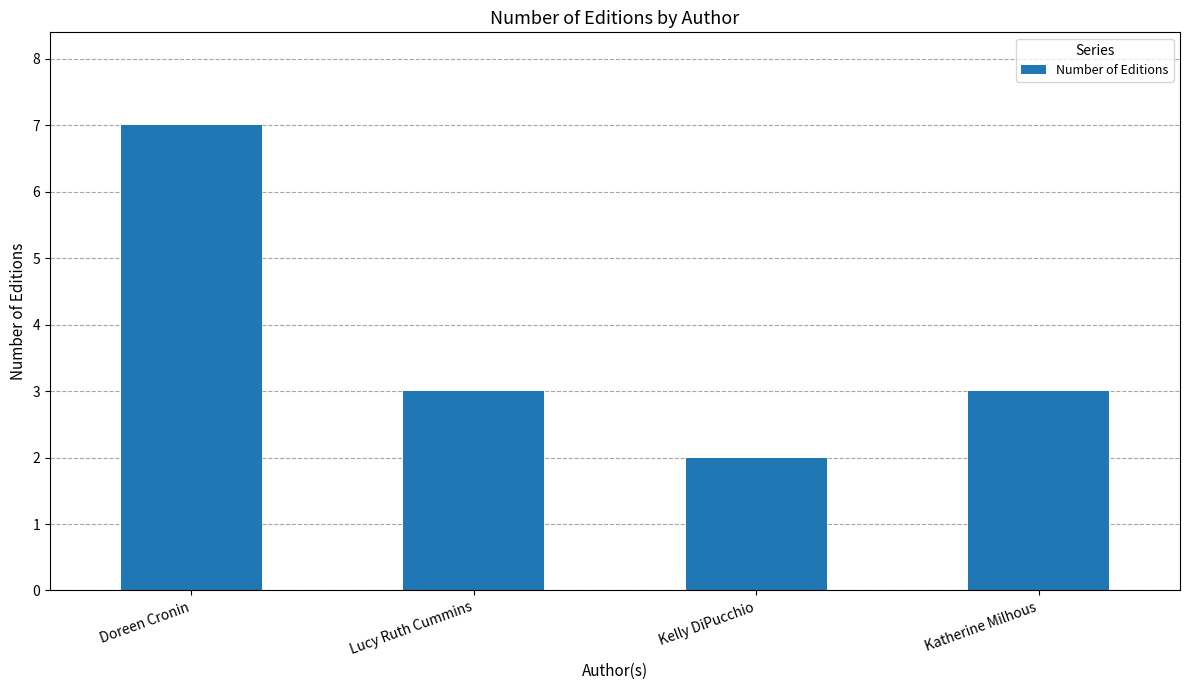

What position from the right is Kelly DiPucchio?

2